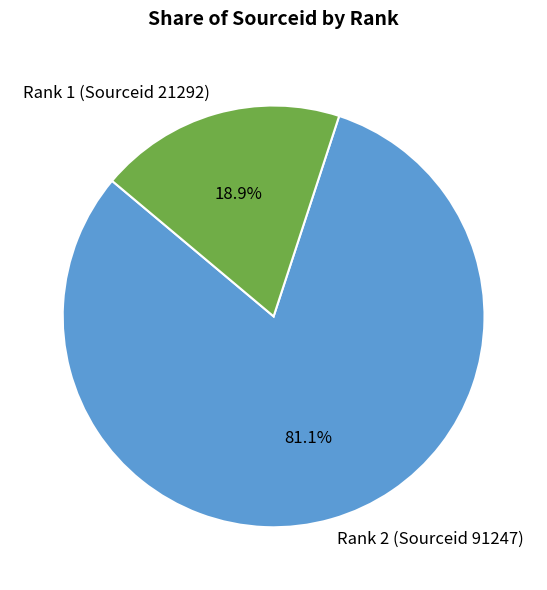

To the nearest percent, what percentage of the pie is Rank 2 (Sourceid 91247)?

81%